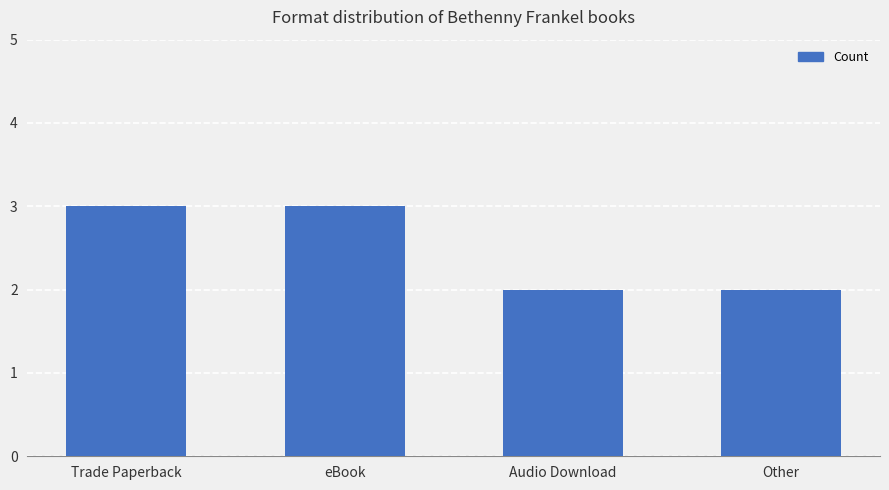

True or false: the data shows 1 at Other.

False